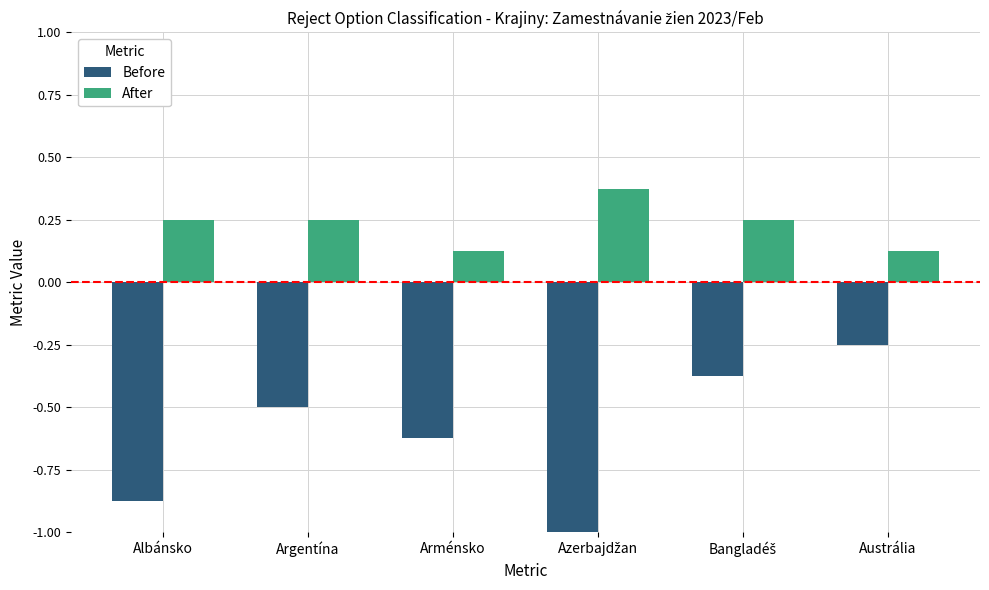

What is the lowest value of the Before series?

-1.0